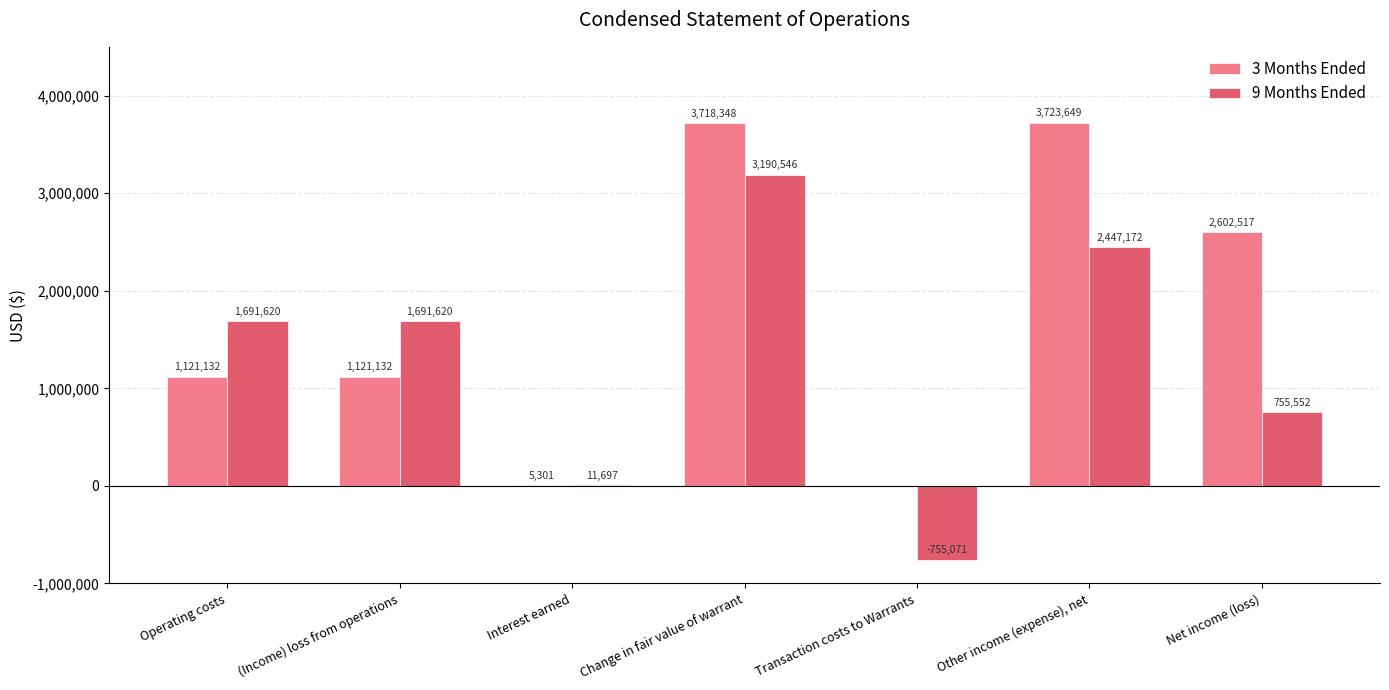

What is the total value across all series at Transaction costs to Warrants?

-755071